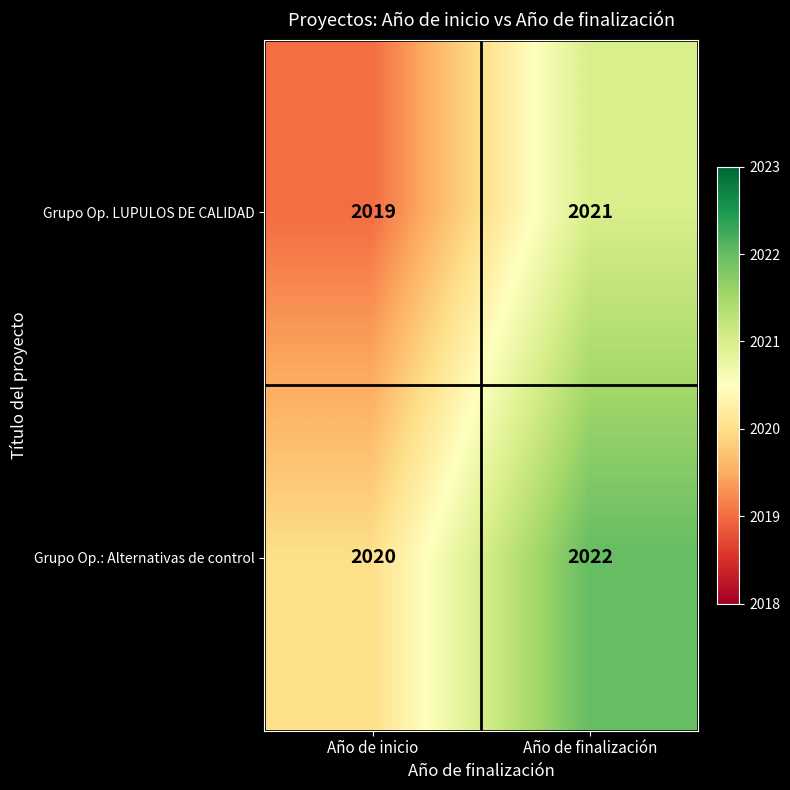

Rank the series by their maximum value, from lowest to highest.

Grupo Op. LUPULOS DE CALIDAD, Grupo Op.: Alternativas de control